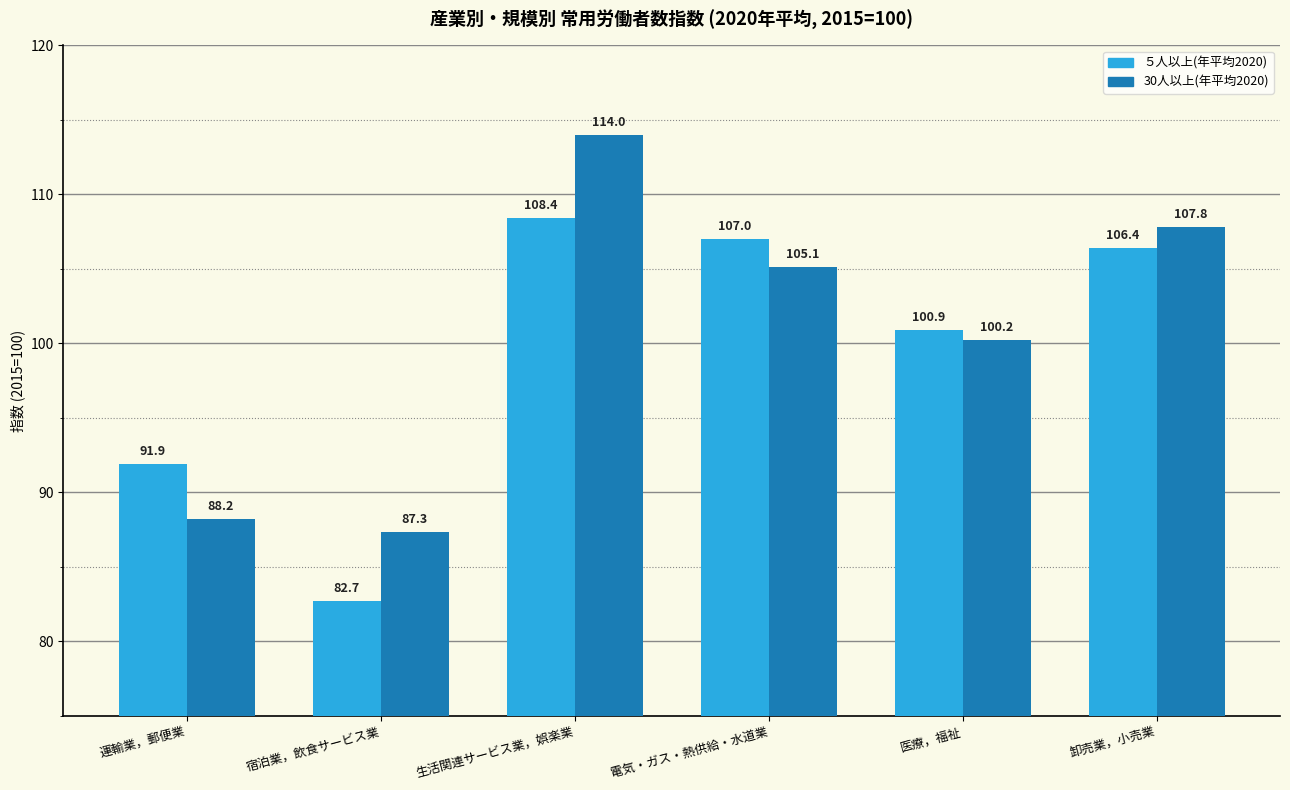

What is the difference between the maximum and minimum values in the ５人以上(年平均2020) series?

25.7